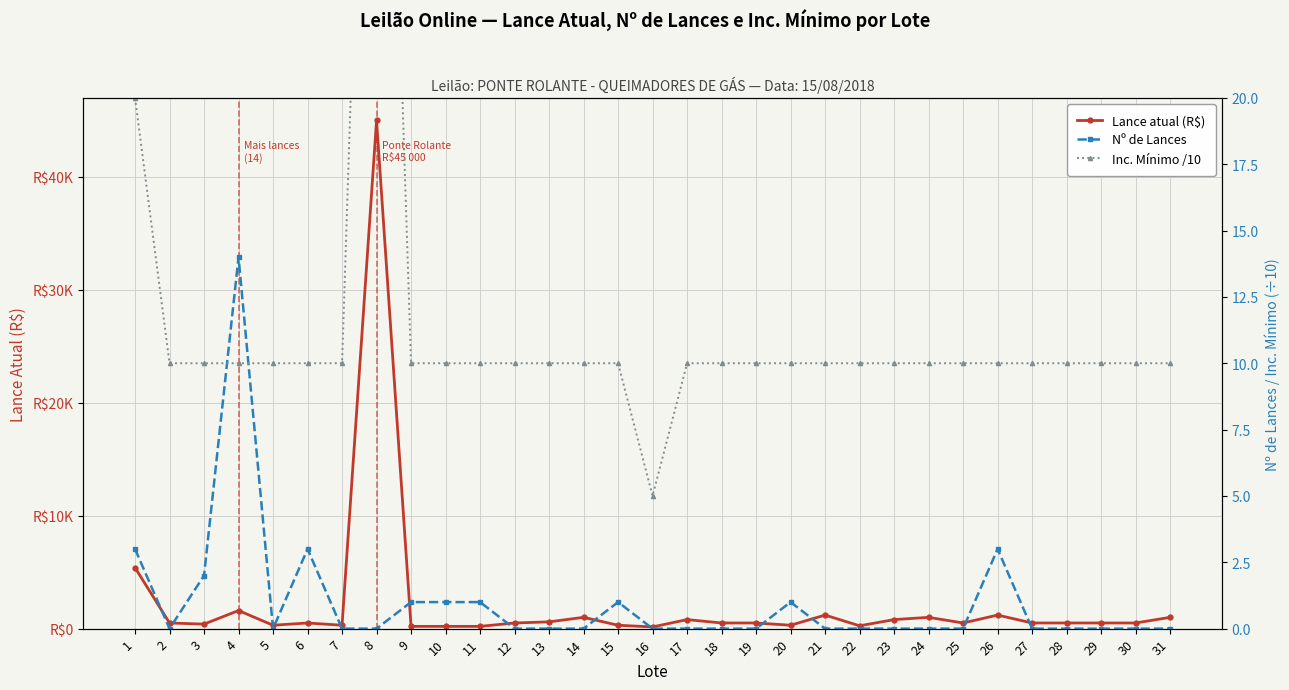

The value of Inc. Mínimo /10 at 13 is 10. True or false?

True